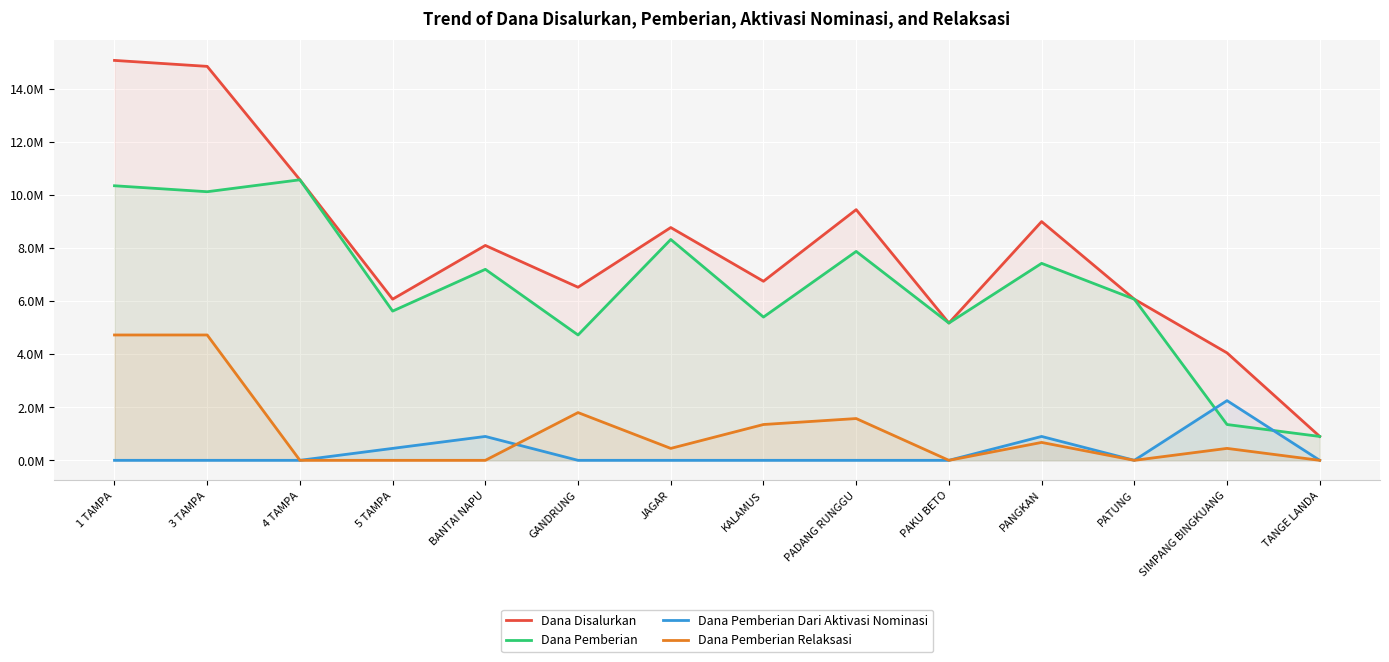

Which series changed the most between PAKU BETO and PATUNG?

Dana Disalurkan